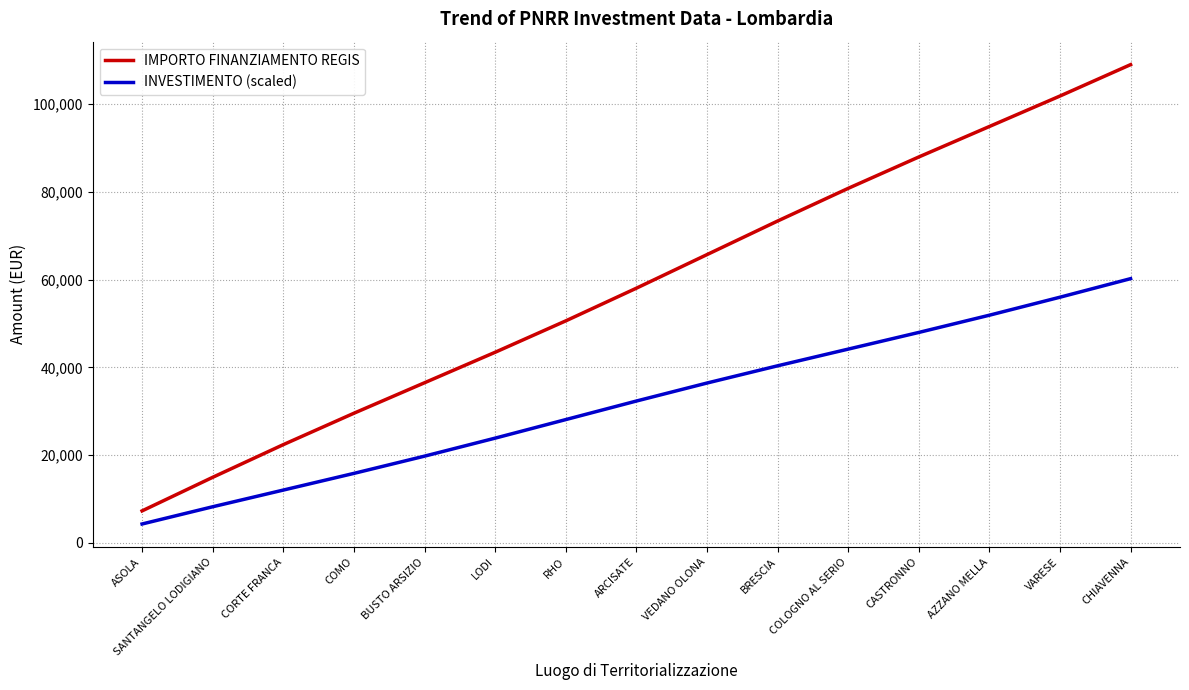

Which series has the largest range (max minus min)?

IMPORTO FINANZIAMENTO REGIS